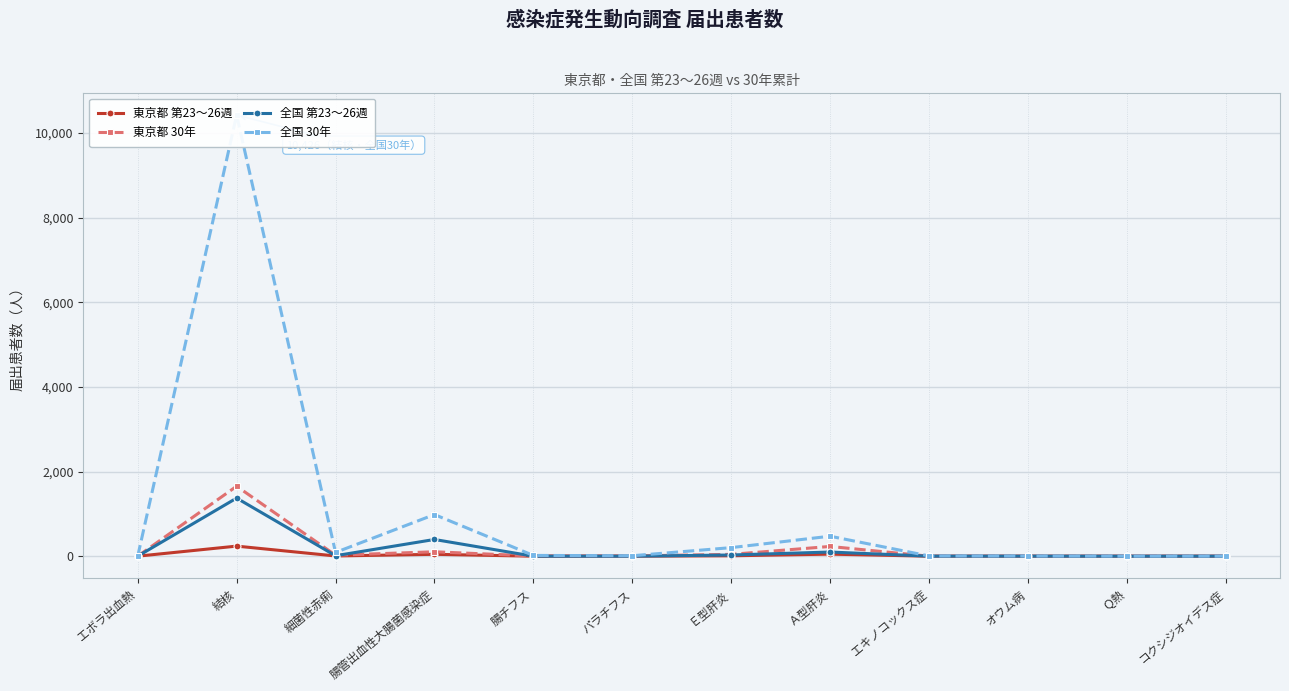

What is the approximate value of 全国 30年 at Ｅ型肝炎, to the nearest 100?

200